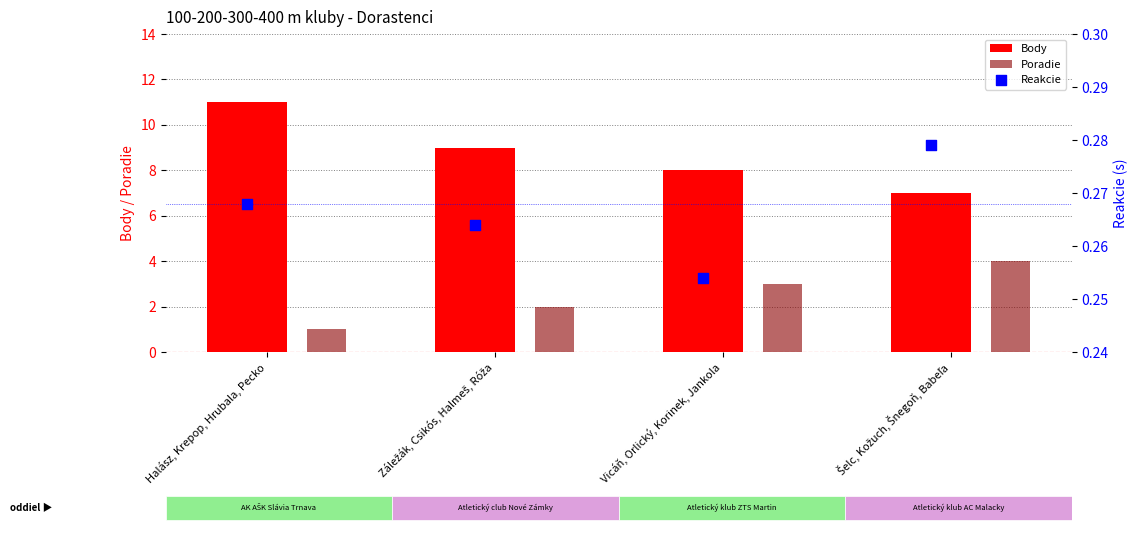

Which series contains the lowest Y value?

Reakcie